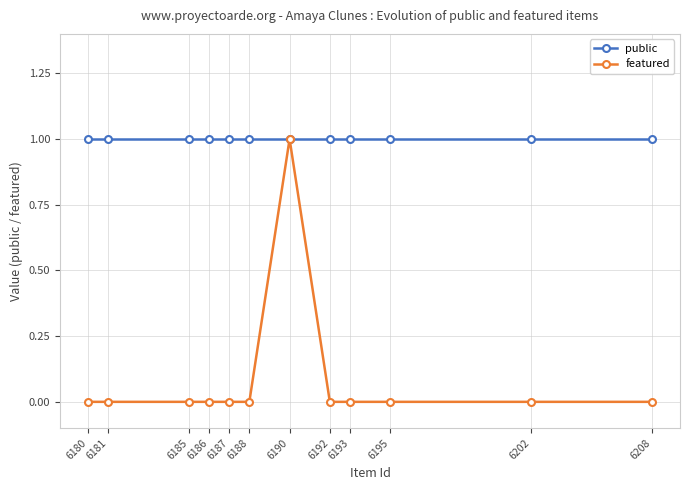

At which label does featured reach its peak?

6190